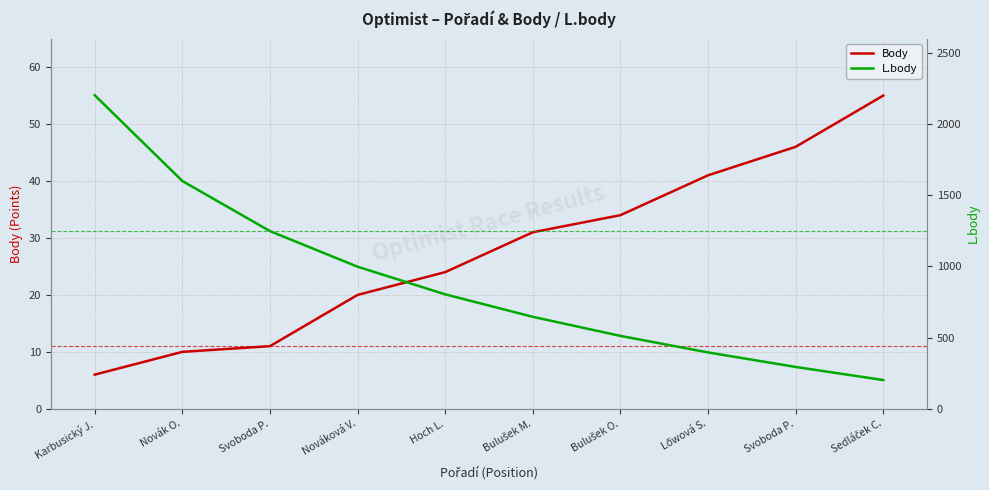

Is this an area chart (filled region under the line)?

No